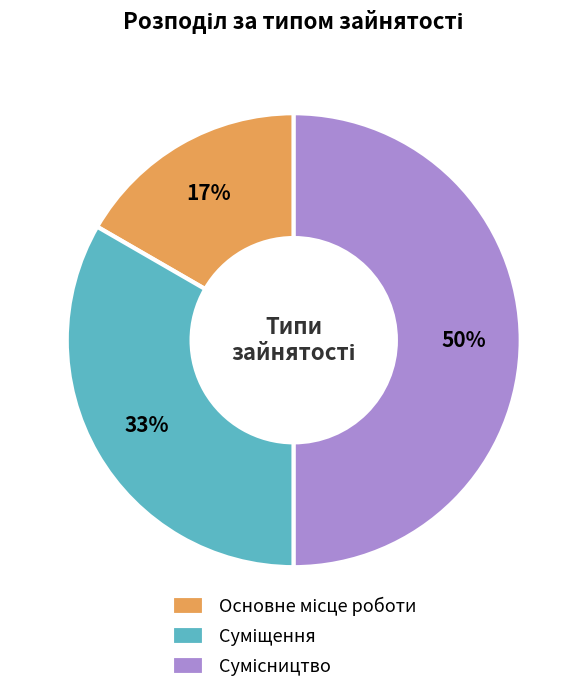

To the nearest percent, what is the average slice percentage?

33%